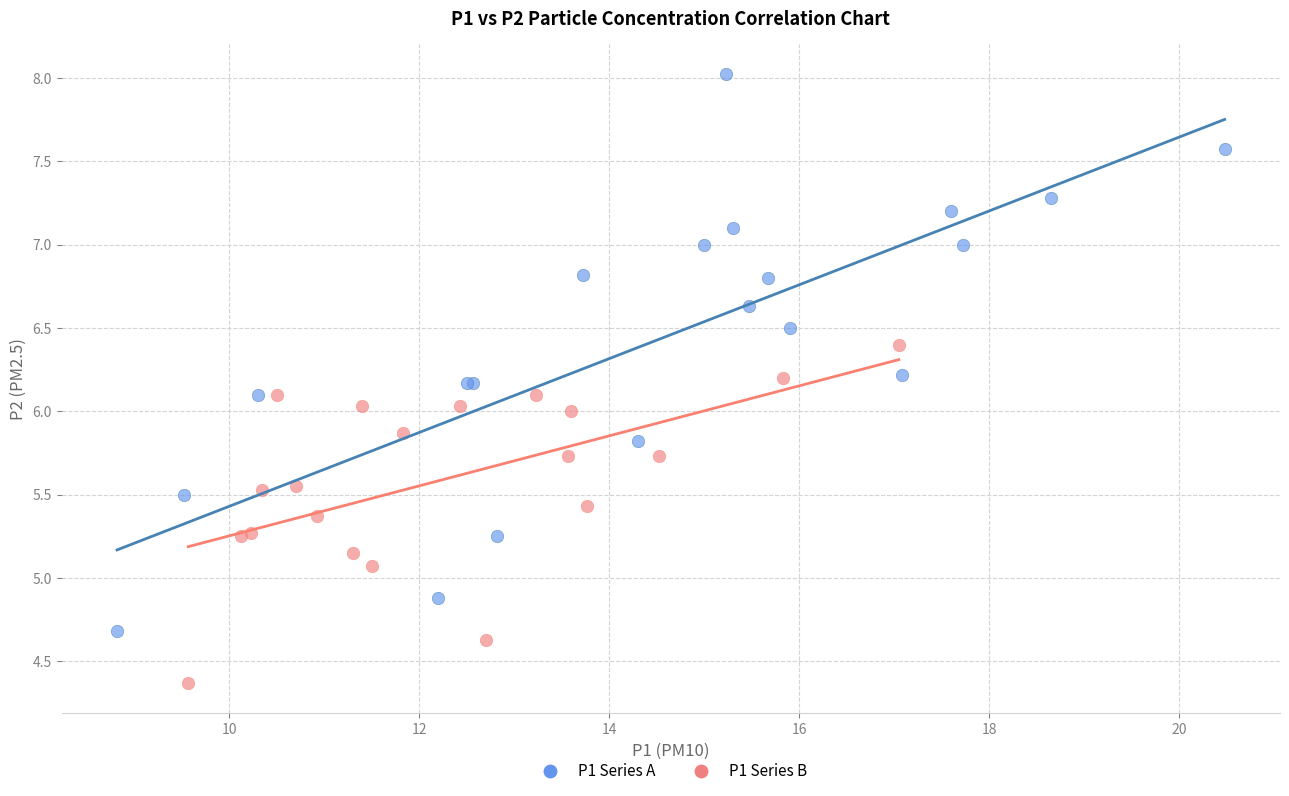

Which series contains the lowest Y value?

P1 Series B